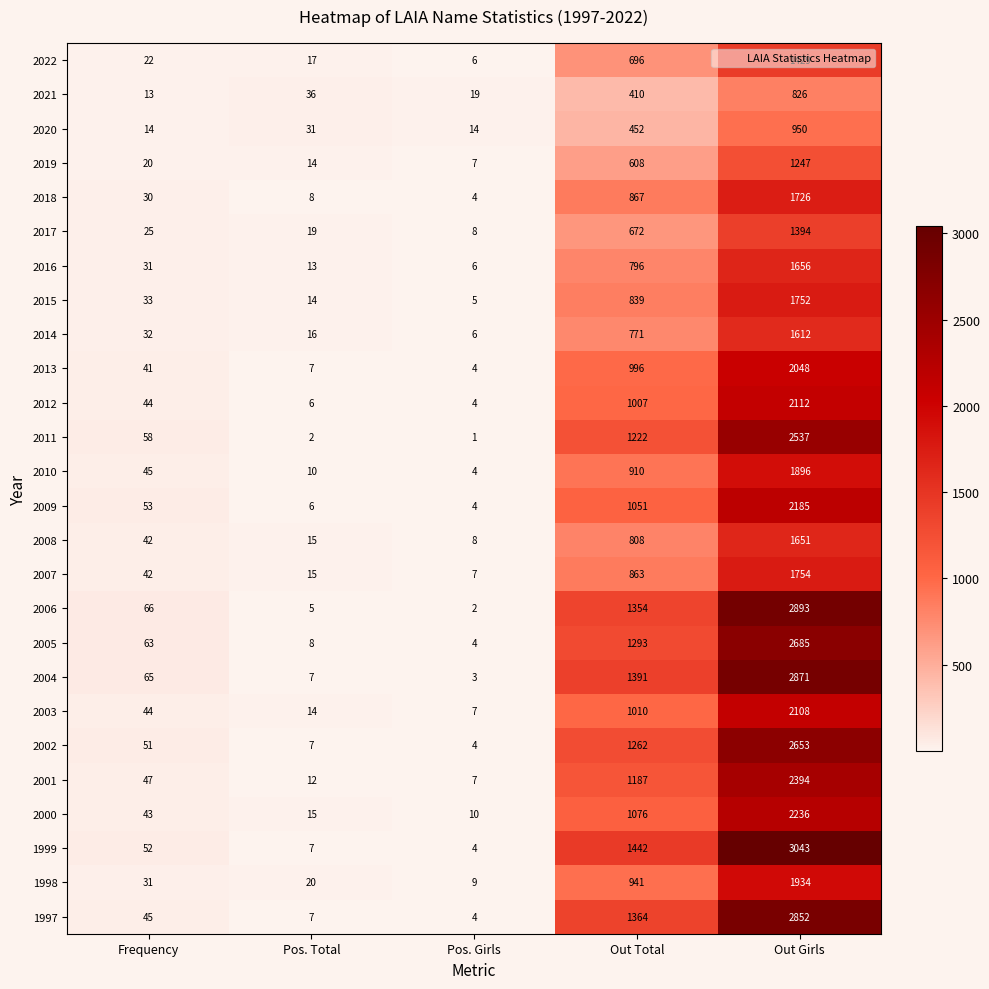

Which series changed the most between Pos. Girls and Out Total?

1999